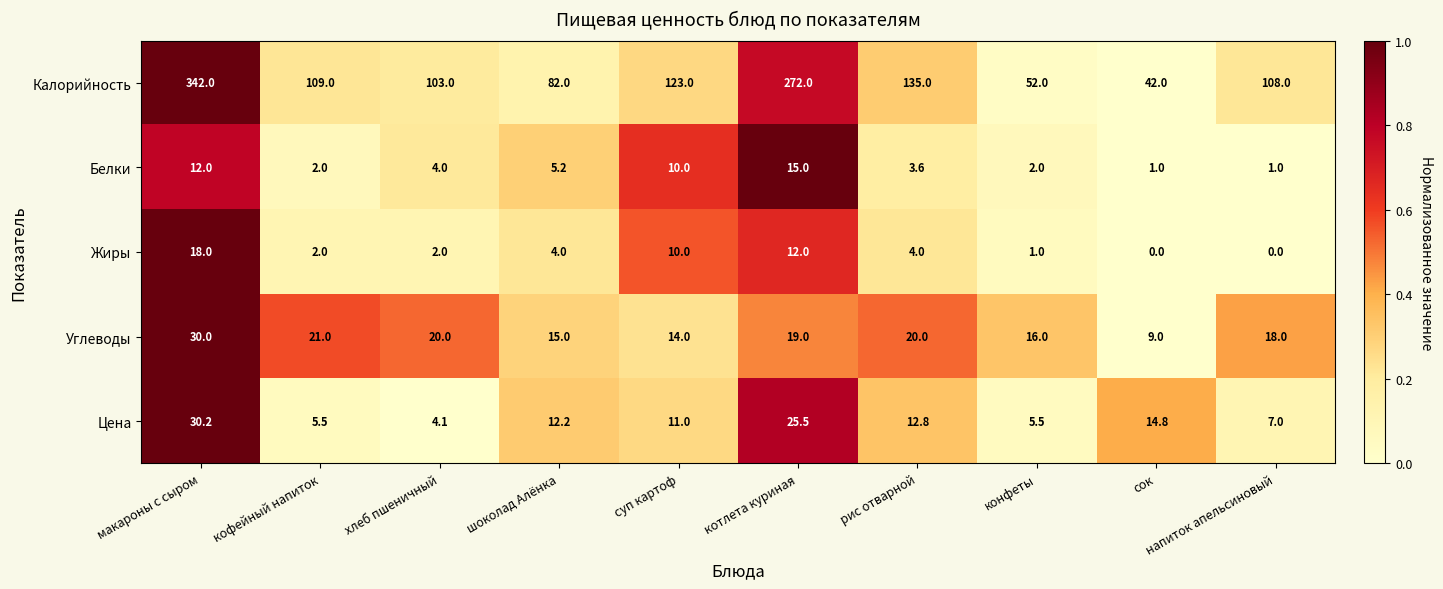

Is the value of Цена at макароны с сыром greater than the value of Жиры at конфеты?

Yes